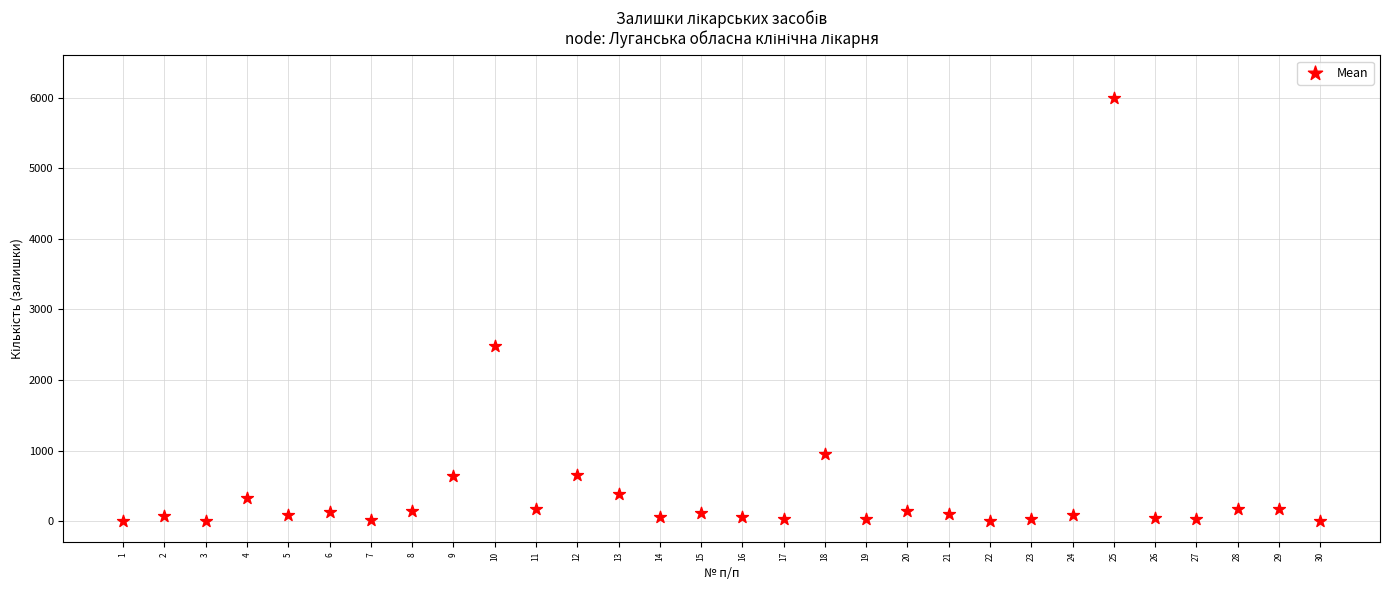

What is the range of X values (max minus min)?

29